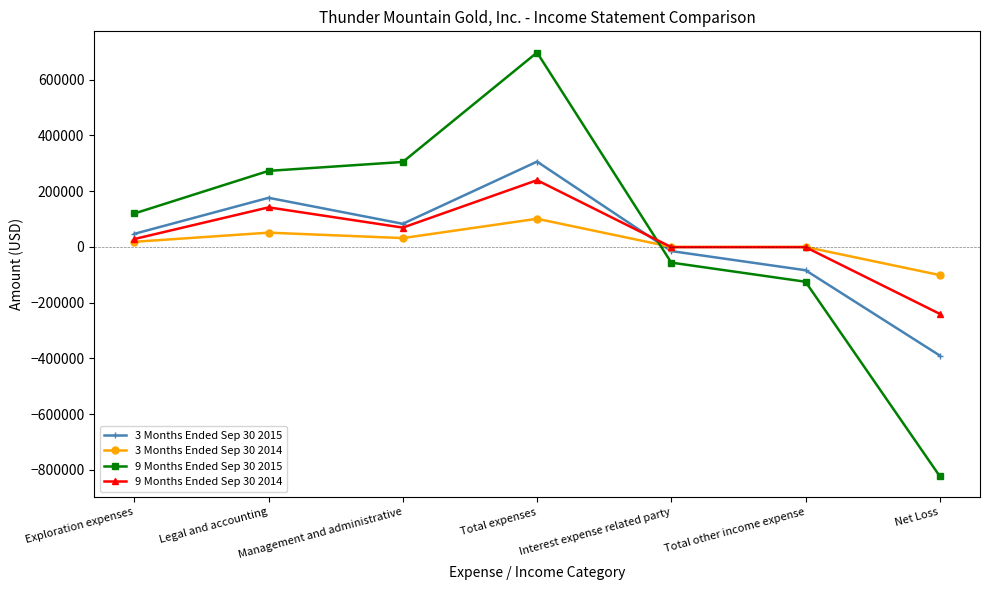

Which category has the lowest value in the 9 Months Ended Sep 30 2014 series?

Net Loss